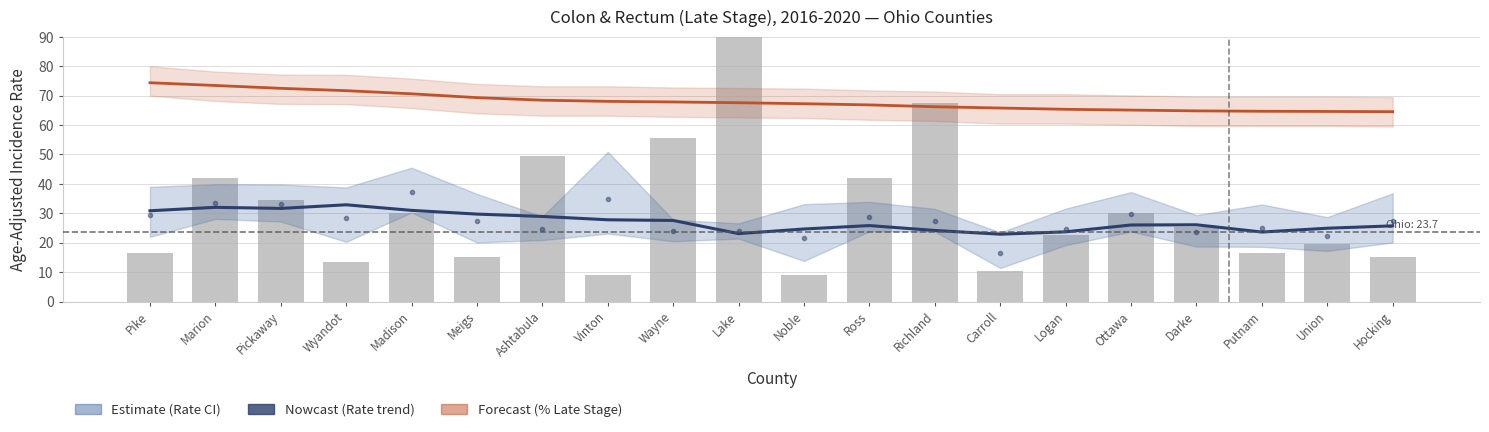

What is the difference between the maximum and minimum values in the % Late Stage (smoothed) series?

9.8